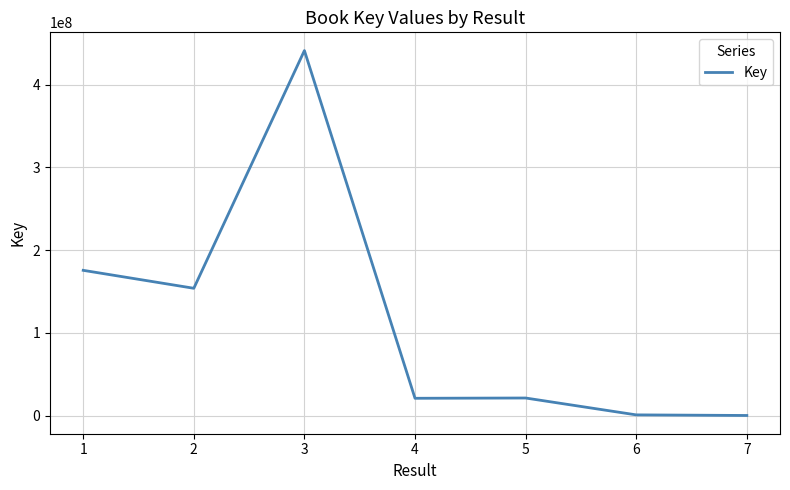

What is the change in value from 1 to 6?

-174607375